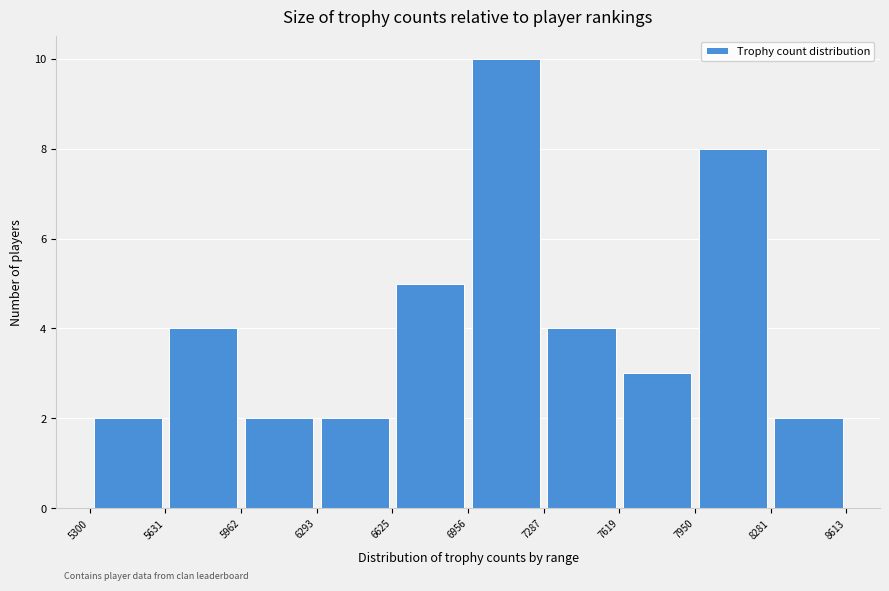

How tall is the bar that spans 7287 to 7619 on the x-axis? The values are not printed on the chart, so give them approximately, as read against the axis.

4